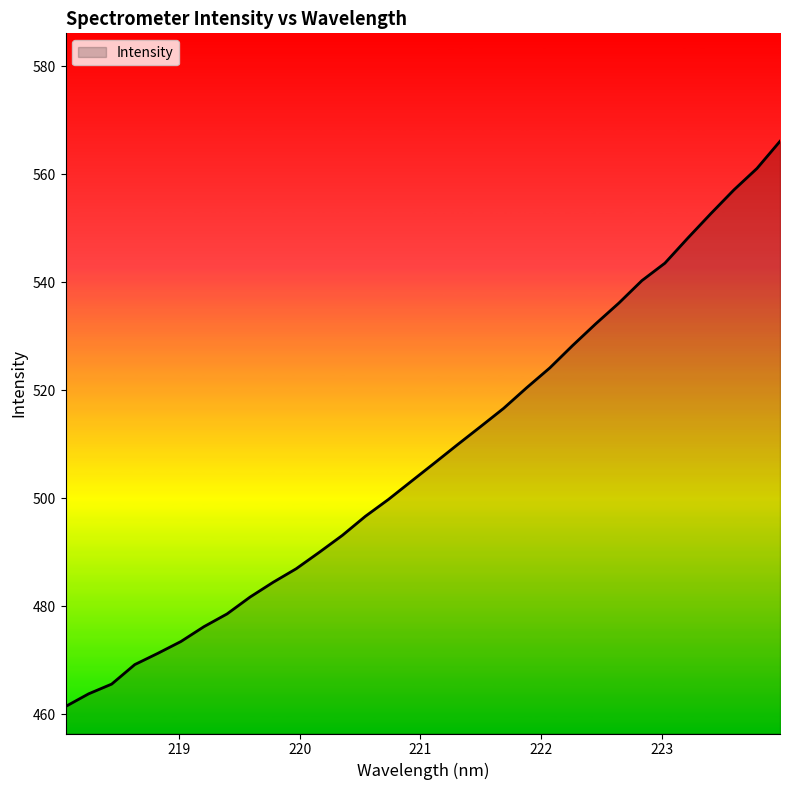

What is the difference between the maximum and minimum values?

104.7